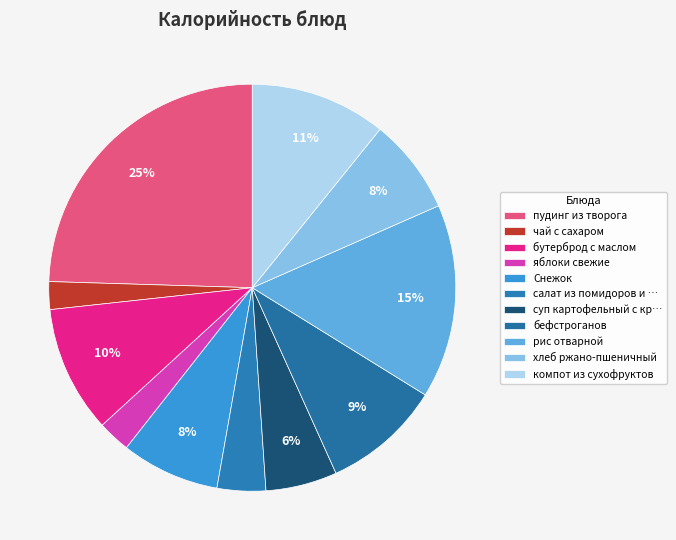

How many segments does this pie chart have?

11